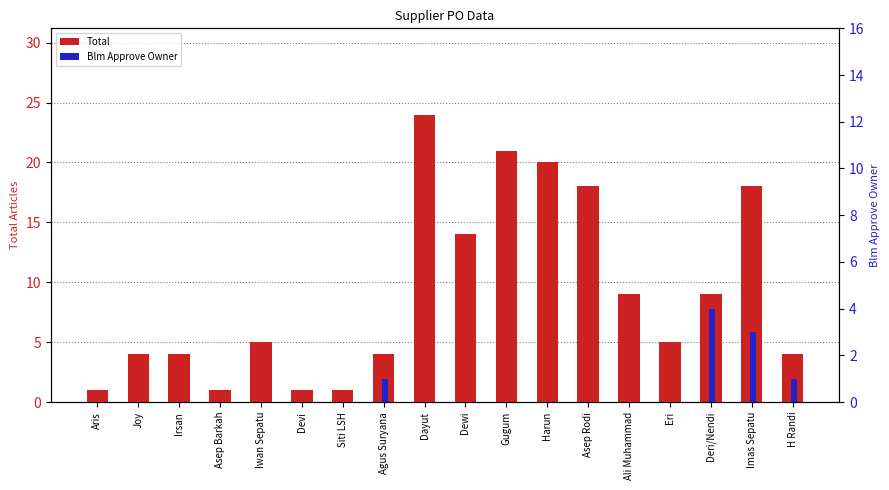

Rank the categories by Blm Approve Owner value from highest to lowest.

Deri/Nendi, Imas Sepatu, Agus Suryana, H Randi, Aris, Joy, Irsan, Asep Barkah, Iwan Sepatu, Devi, Siti LSH, Dayut, Dewi, Gugum, Harun, Asep Rodi, Ali Muhammad, Eri